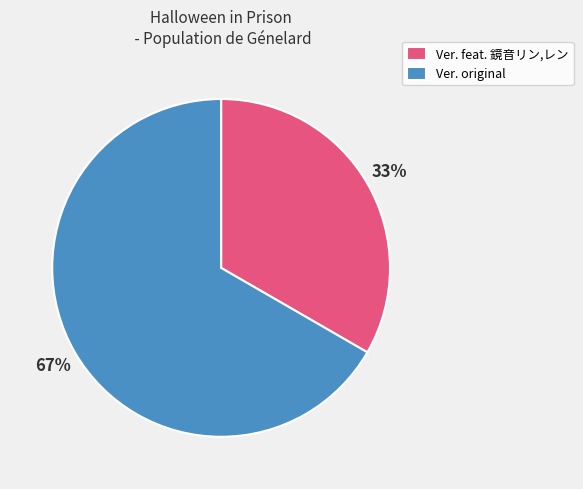

Rank the categories by value from highest to lowest.

Ver. original, Ver. feat. 鏡音リン,レン